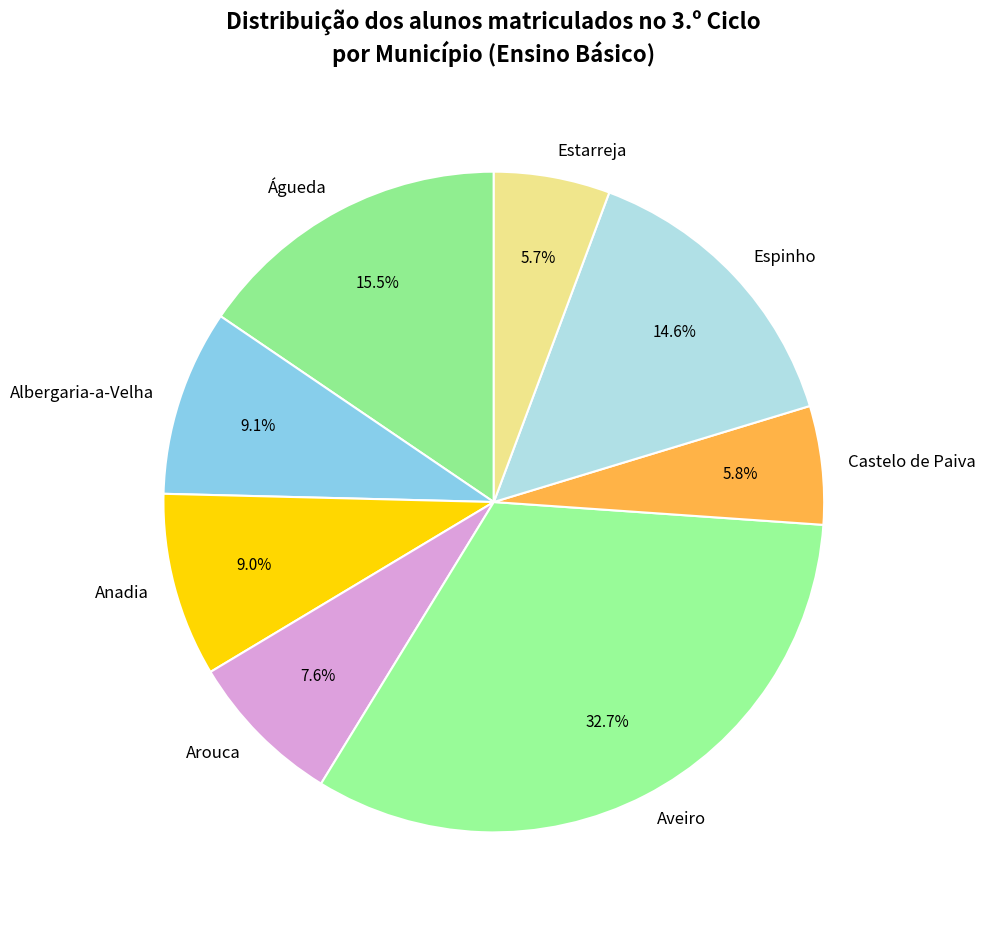

How many slices are in this pie chart?

8